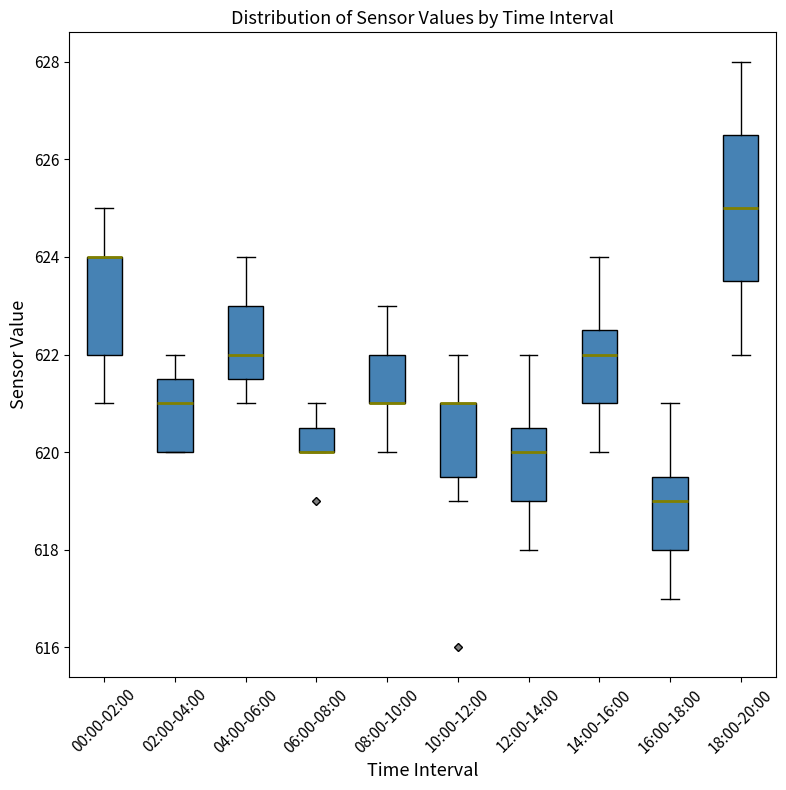

Reading left to right, transcribe this box plot: for each box, give where its median line is, the range the box spans, and where its two whiskers end, as read against the y-axis. The values are not printed on the chart, so give them approximately, as read against the axis.

00:00-02:00: median 624.0 (drawn on the box's upper edge), box 622.0 to 624.0, whiskers 621.0 to 625.0
02:00-04:00: median 621.0, box 620.0 to 621.6, whiskers 620.0 to 622.0
04:00-06:00: median 622.0, box 621.6 to 623.0, whiskers 621.0 to 624.0
06:00-08:00: median 620.0 (drawn on the box's lower edge), box 620.0 to 620.6, whiskers 620.0 to 621.0
08:00-10:00: median 621.0 (drawn on the box's lower edge), box 621.0 to 622.0, whiskers 620.0 to 623.0
10:00-12:00: median 621.0 (drawn on the box's upper edge), box 619.6 to 621.0, whiskers 619.0 to 622.0
12:00-14:00: median 620.0, box 619.0 to 620.6, whiskers 618.0 to 622.0
14:00-16:00: median 622.0, box 621.0 to 622.6, whiskers 620.0 to 624.0
16:00-18:00: median 619.0, box 618.0 to 619.6, whiskers 617.0 to 621.0
18:00-20:00: median 625.0, box 623.6 to 626.6, whiskers 622.0 to 628.0